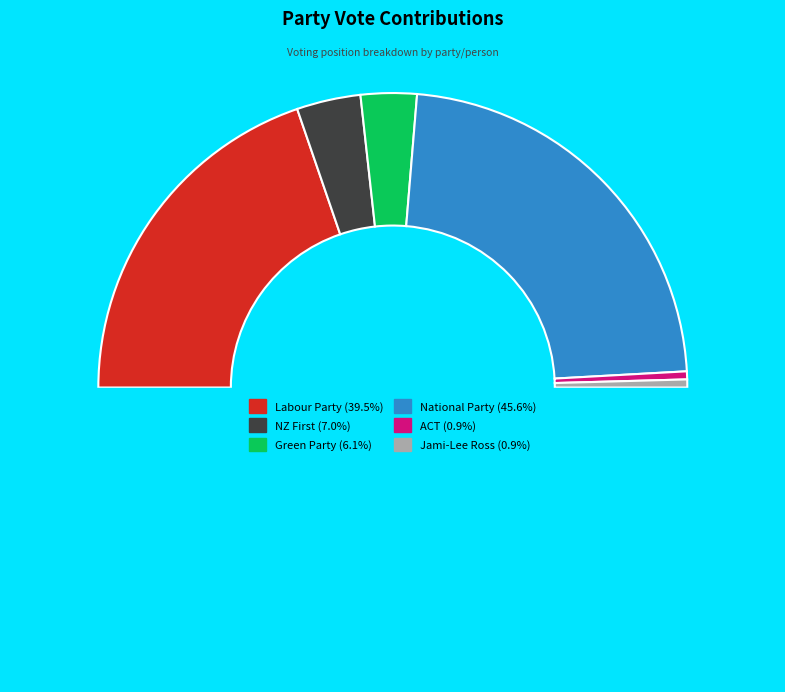

How many slices are in this pie chart?

6